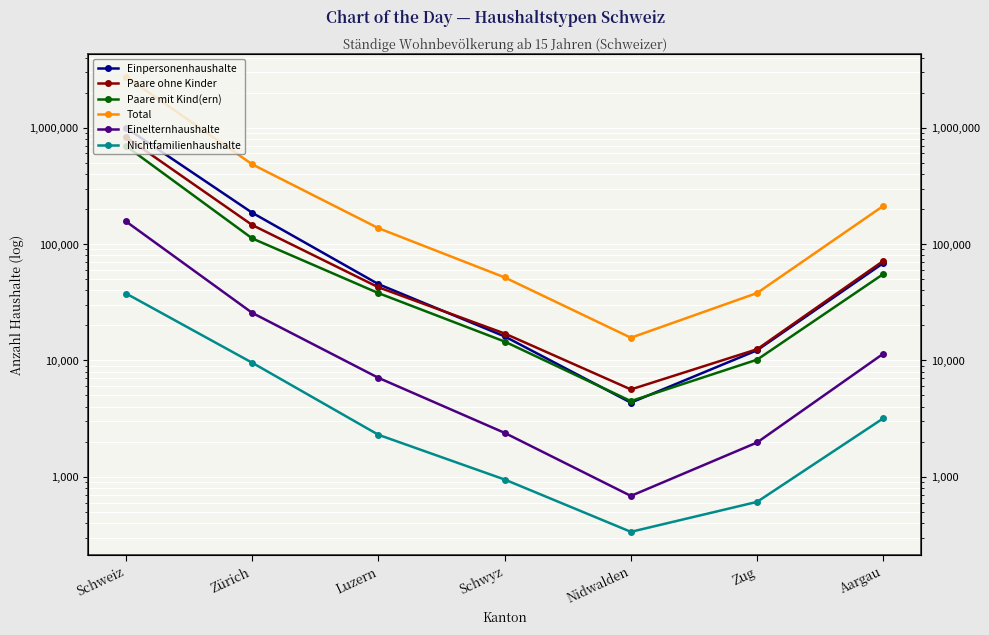

At Schwyz, list the series in order from largest to smallest.

Total, Paare ohne Kinder, Einpersonenhaushalte, Paare mit Kind(ern), Einelternhaushalte, Nichtfamilienhaushalte